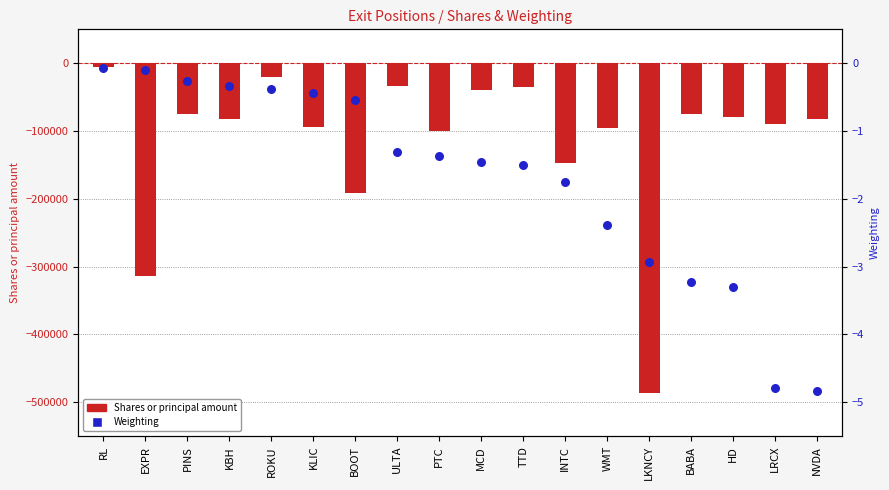

What are all the series names shown in the legend?

Shares or principal amount, Weighting